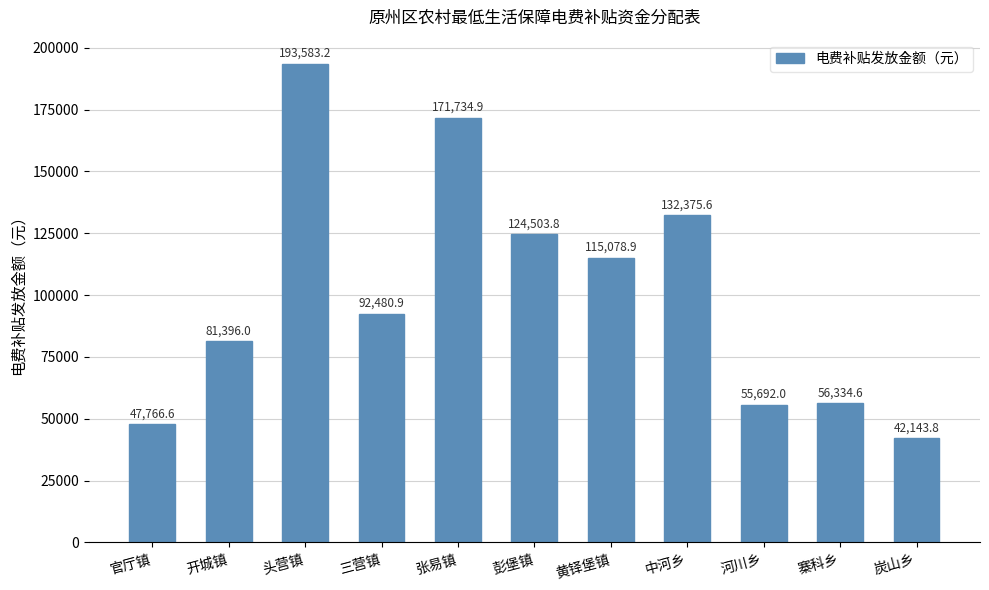

What is the average value?

101190.0